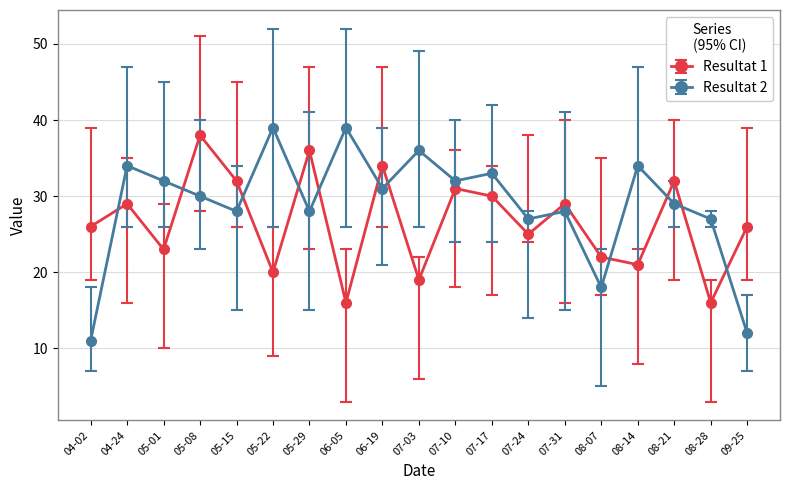

What is the maximum value shown in the chart?

39